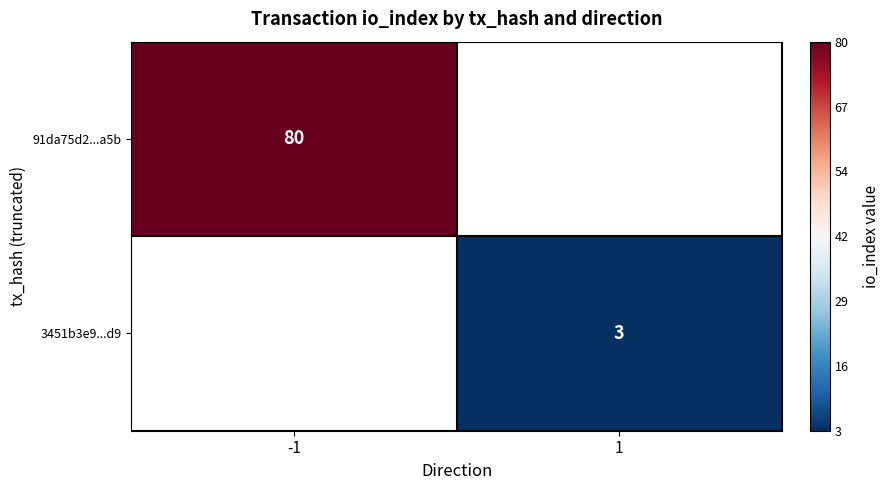

Is it true that 3451b3e9...d9 equals 3.9 at 1?

False